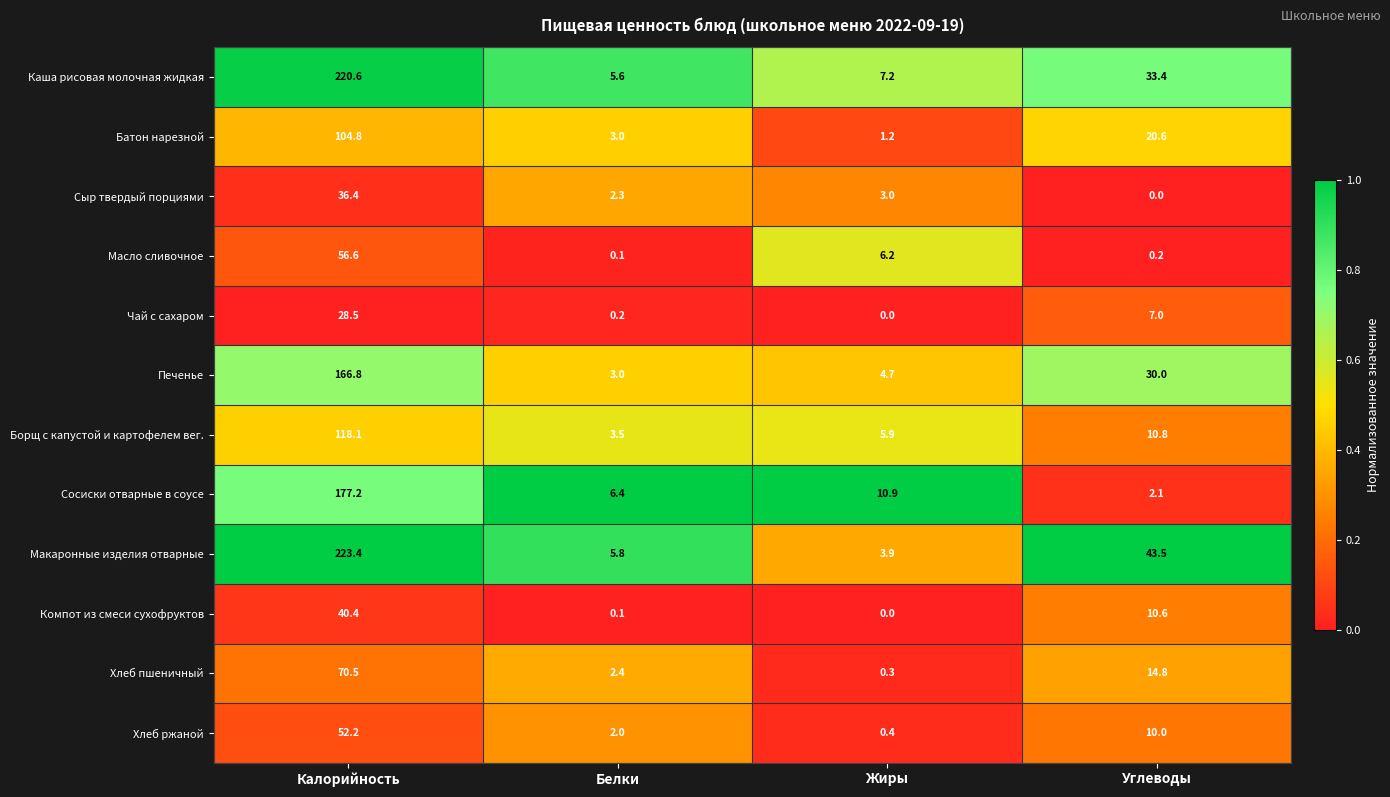

At which label does Батон нарезной reach its minimum?

Жиры